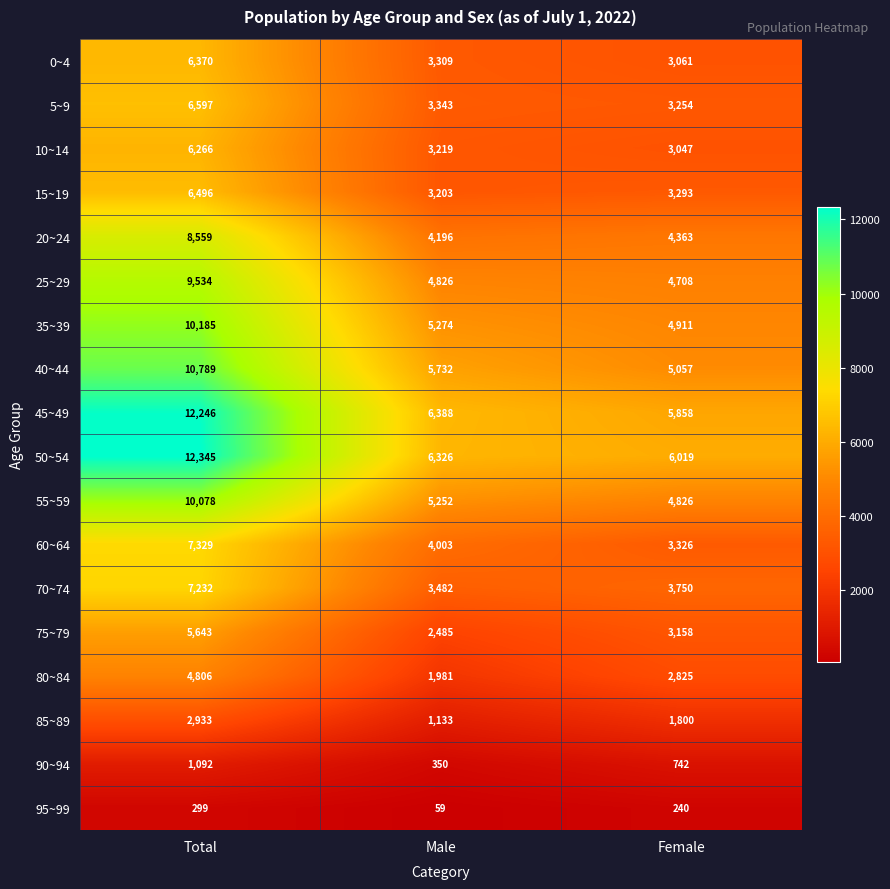

What is the sum of the 0~4 values at Female and Male?

6370